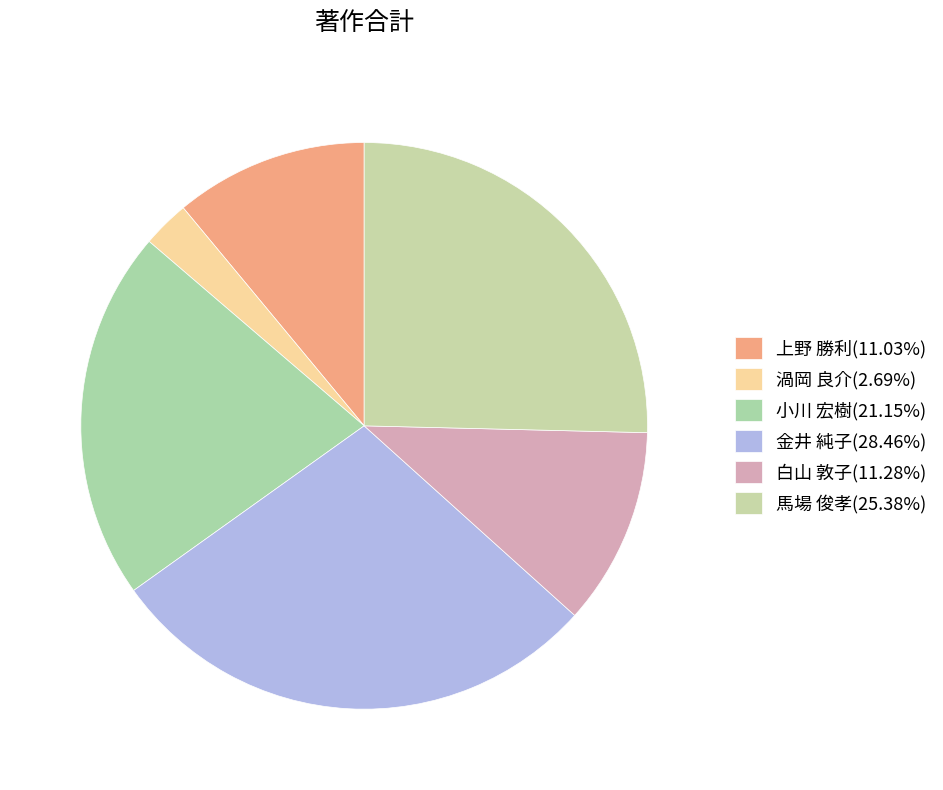

How many segments does this pie chart have?

6